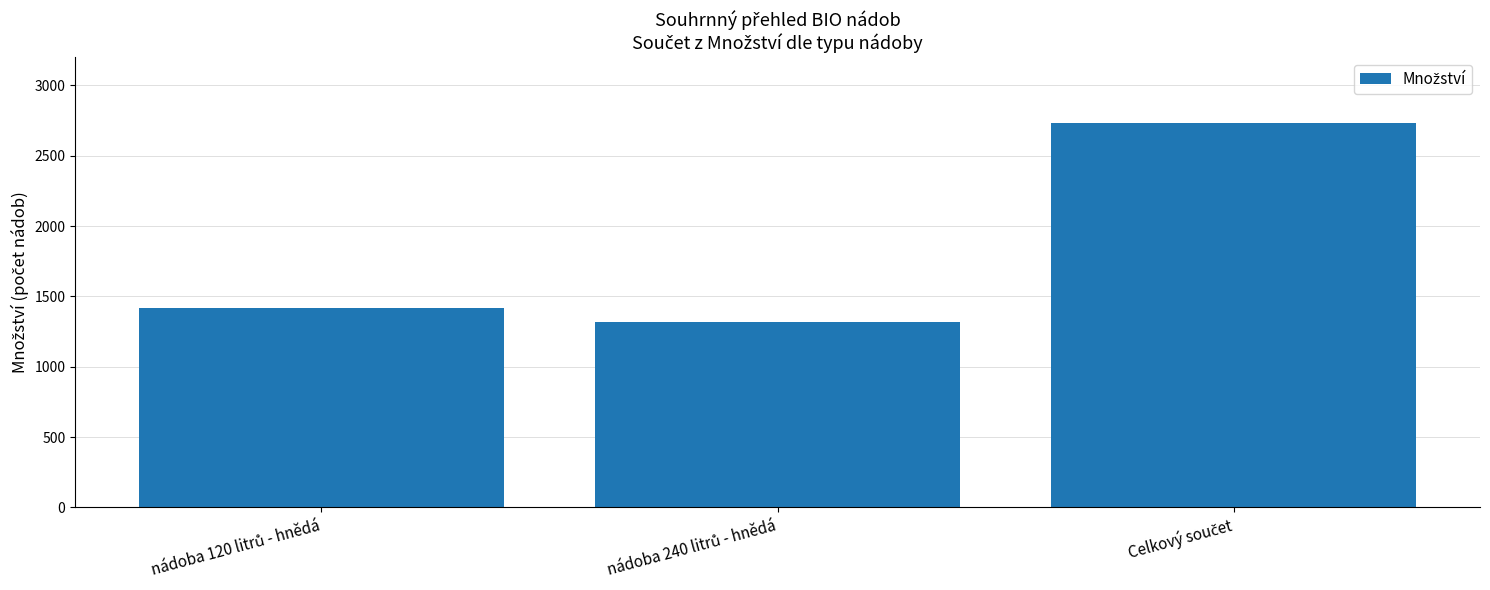

Are the bars horizontal?

No